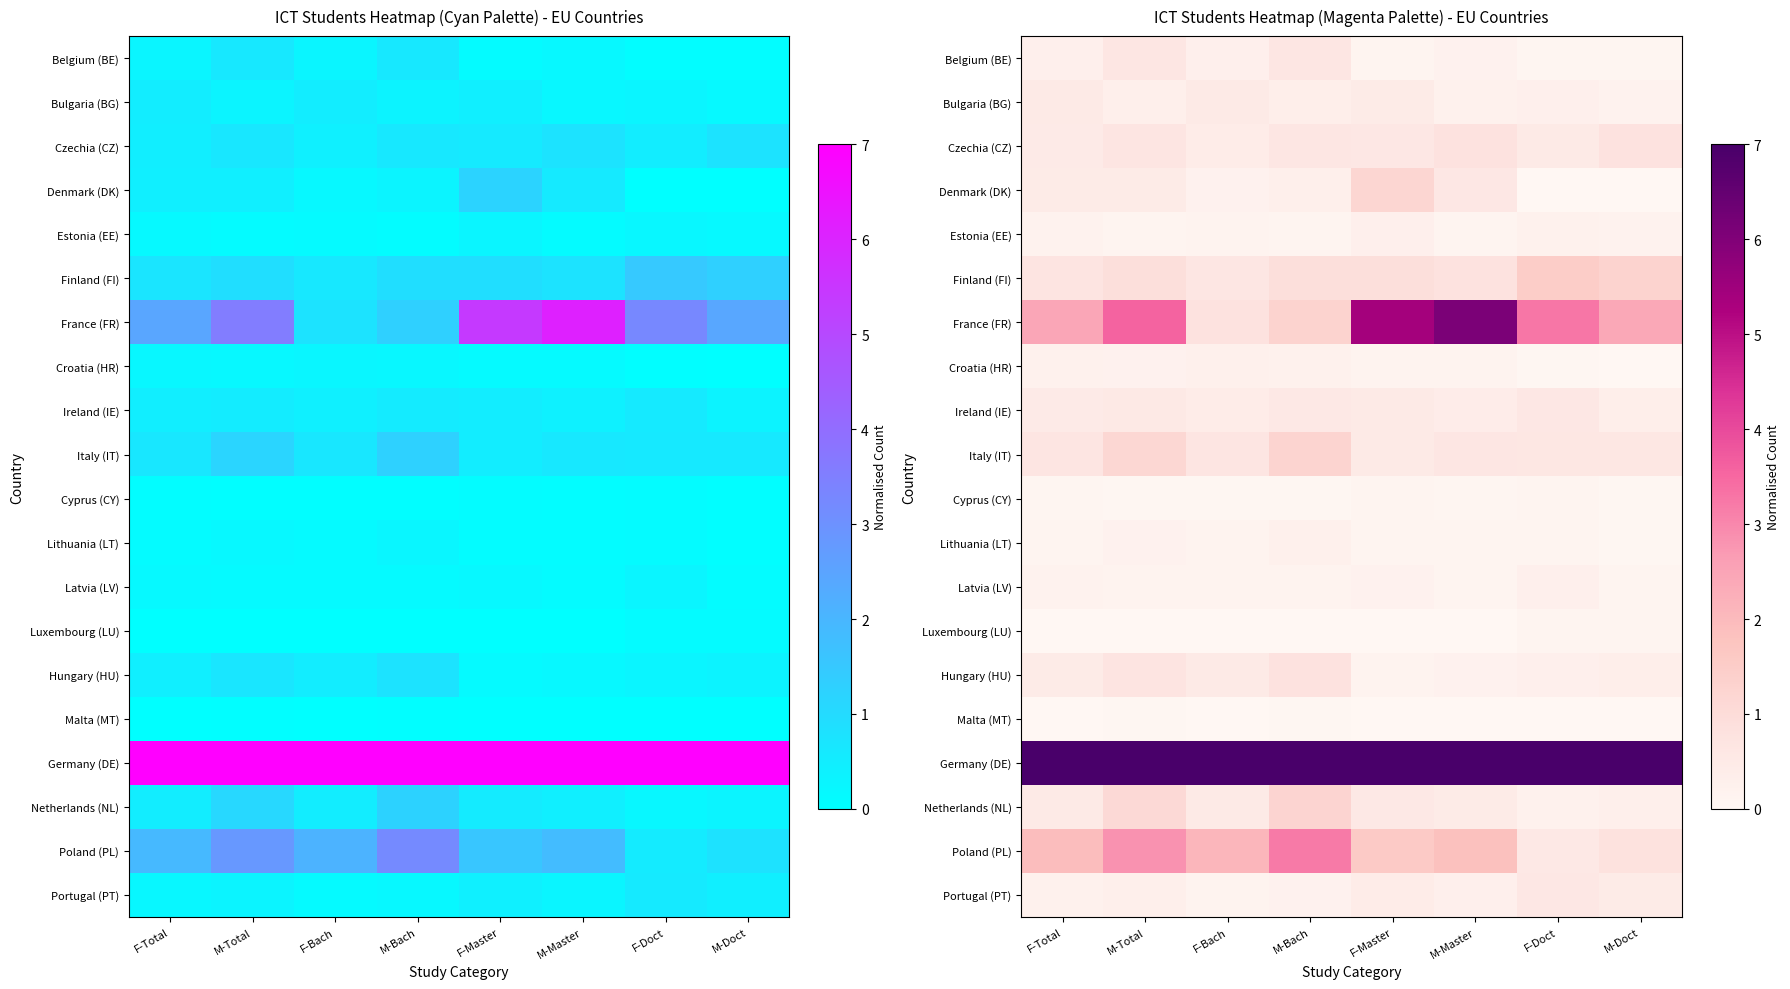

What is the difference between the maximum and minimum values in the Bulgaria (BG) series?

0.3